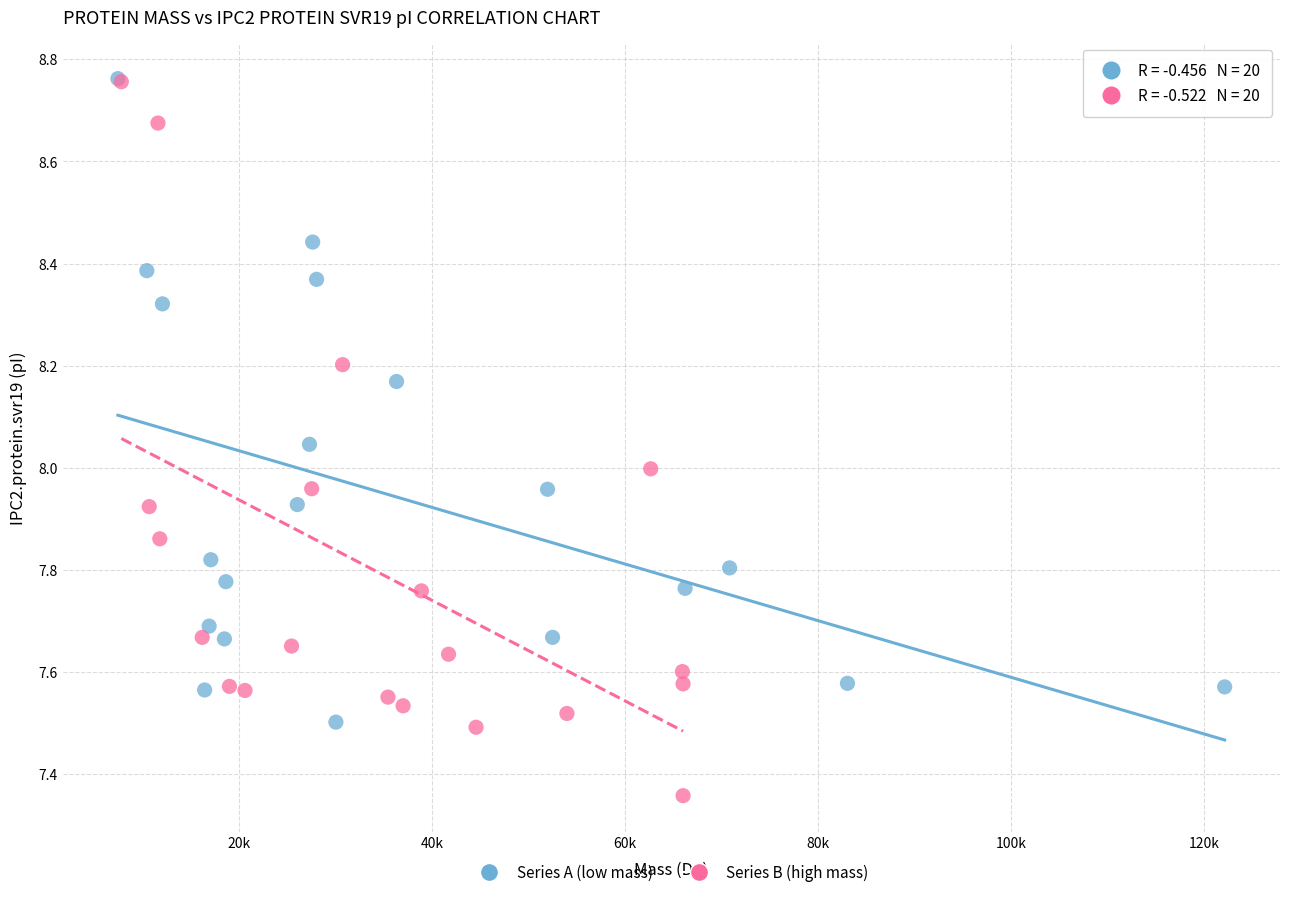

Which series reaches the minimum Y coordinate?

Series B (high mass)